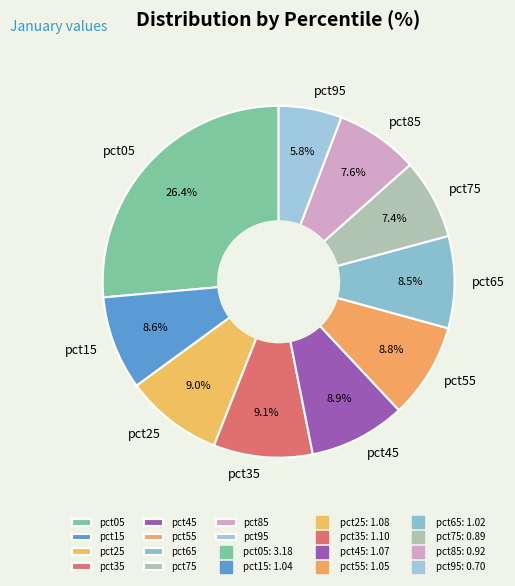

Is pct75 the majority of the pie?

No